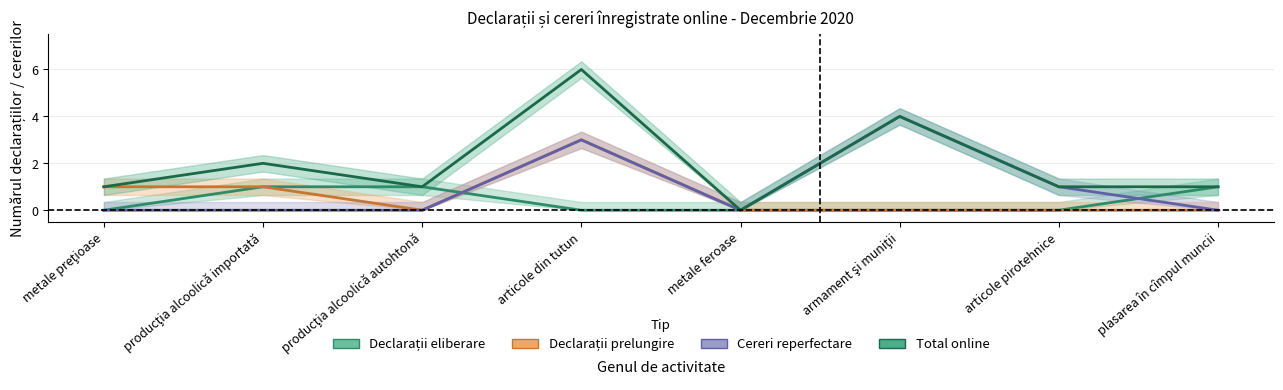

List the labels in order of Total online value, smallest first.

metale feroase, metale preţioase, producţia alcoolică autohtonă, articole pirotehnice, plasarea în cîmpul muncii, producţia alcoolică importată, armament şi muniţii, articole din tutun